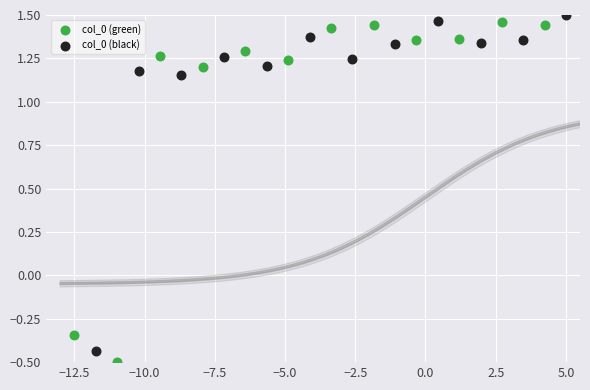

What are all the series names shown in the legend?

col_0 (green), col_0 (black)